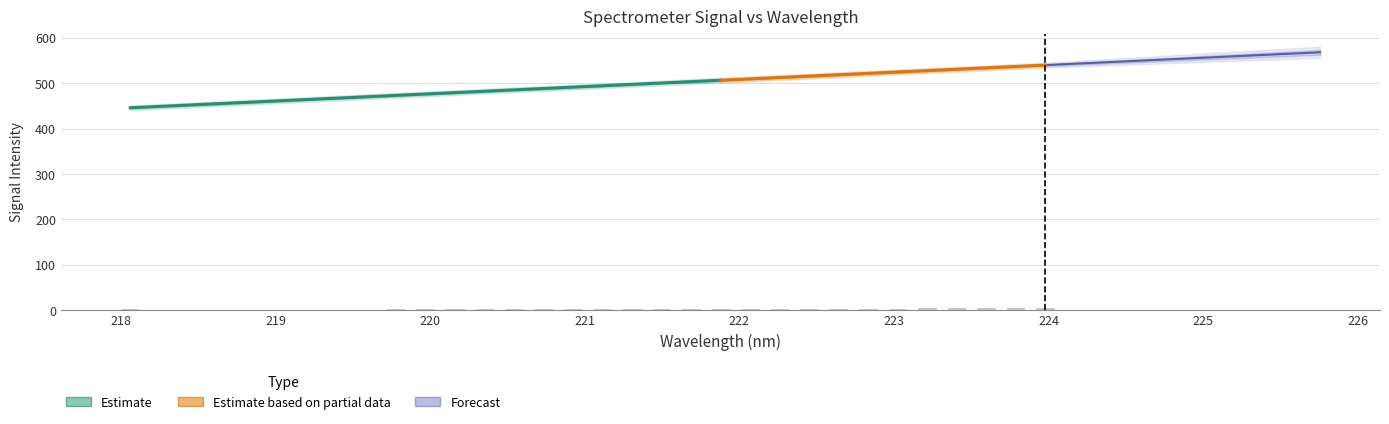

Which has a higher value, 18 or 26?

26